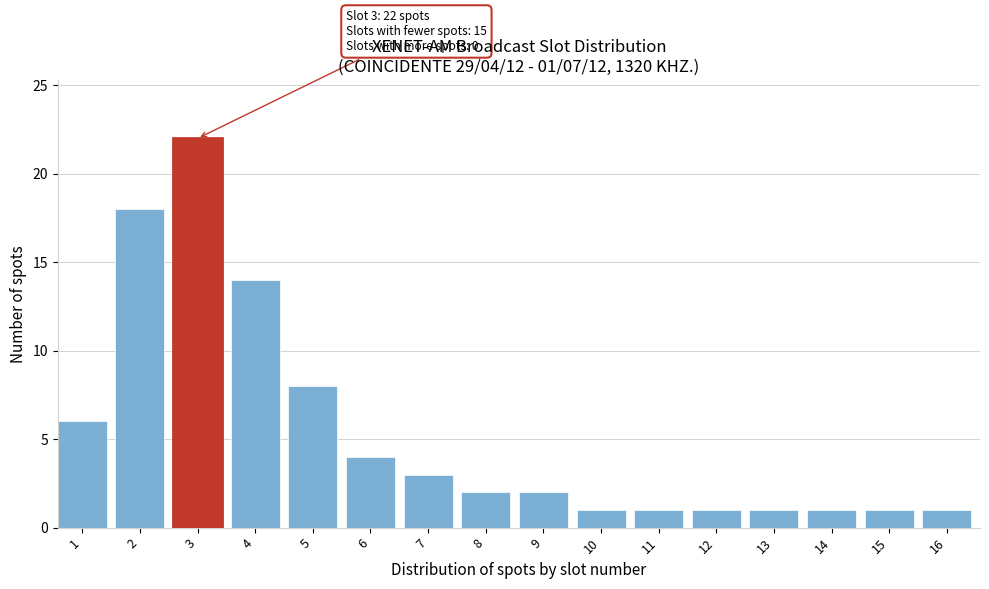

Reading left to right, extract all data points from this chart.

1=6	2=18	3=22	4=14	5=8	6=4	7=3	8=2	9=2	10=1	11=1	12=1	13=1	14=1	15=1	16=1